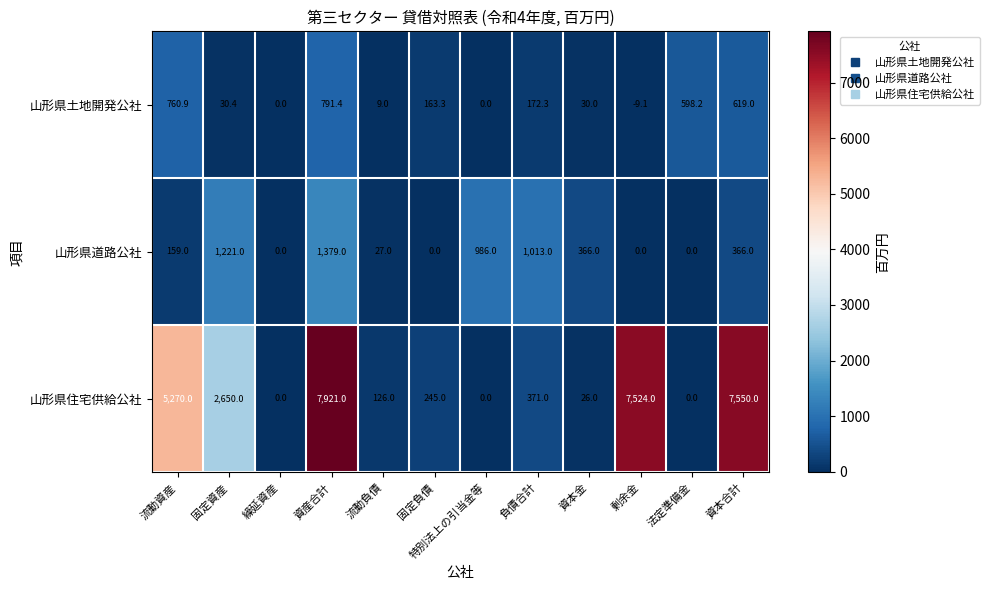

Which label corresponds to the largest value in the chart?

資産合計